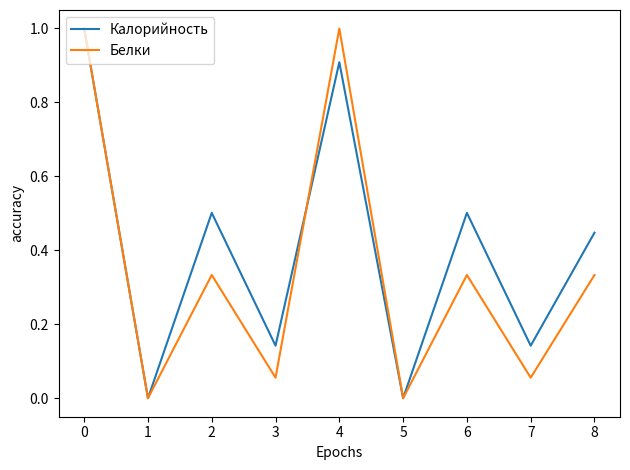

The Белки series shows 0.2 at 6. True or false?

False